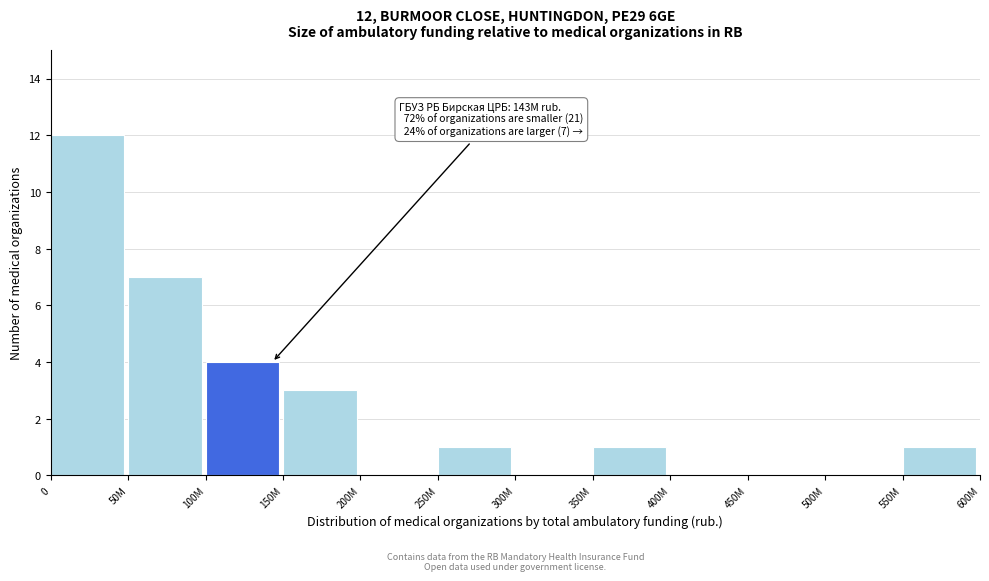

Reading left to right, what are all the values shown in this chart?

0=12	50M=7	100M=4	150M=3	200M=0	250M=1	300M=0	350M=1	400M=0	450M=0	500M=0	550M=1